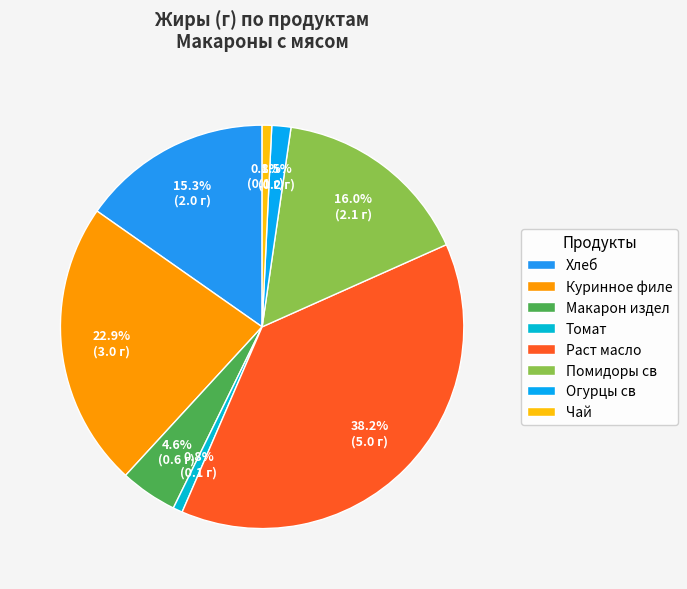

How many segments does this pie chart have?

8